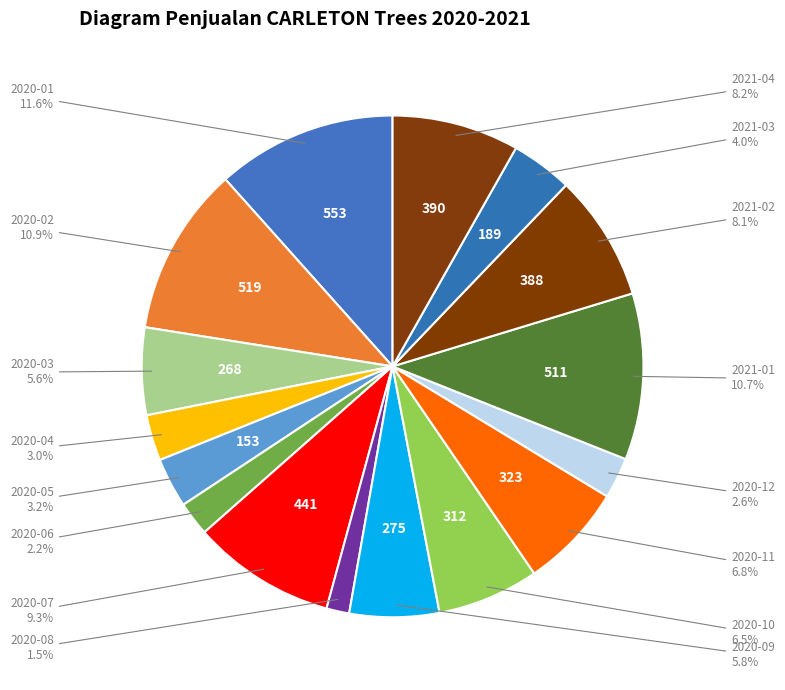

To the nearest percent, what is the difference between the 2021-03 and 2020-12 slice percentages?

1%